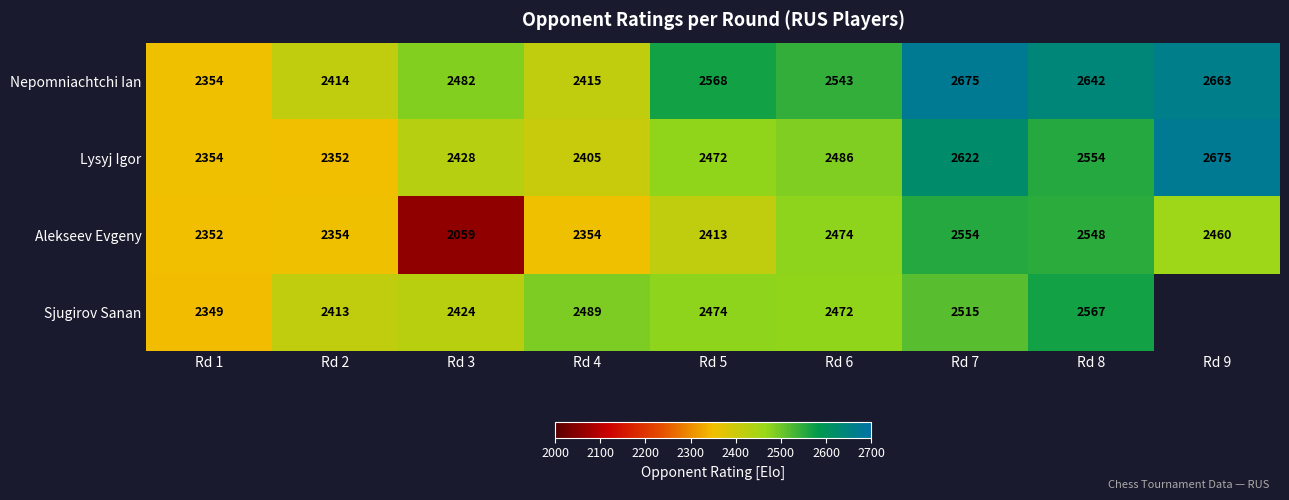

Is the value of Nepomniachtchi Ian at Rd 8 greater than the value of Lysyj Igor at Rd 8?

Yes